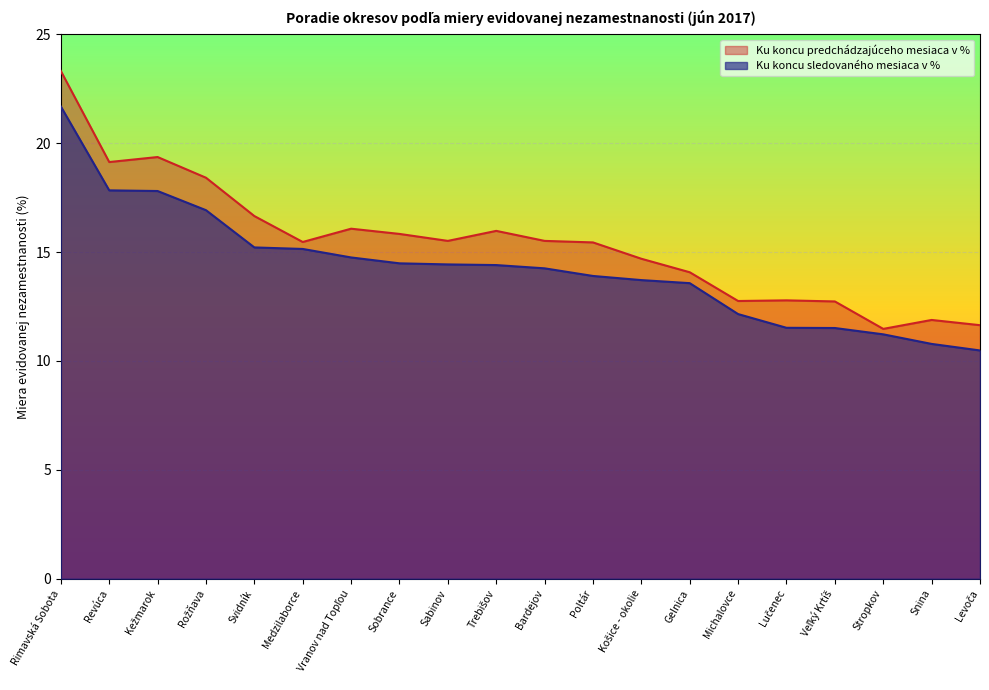

The value of Ku koncu predchádzajúceho mesiaca v % at Revúca is 19.1. True or false?

True